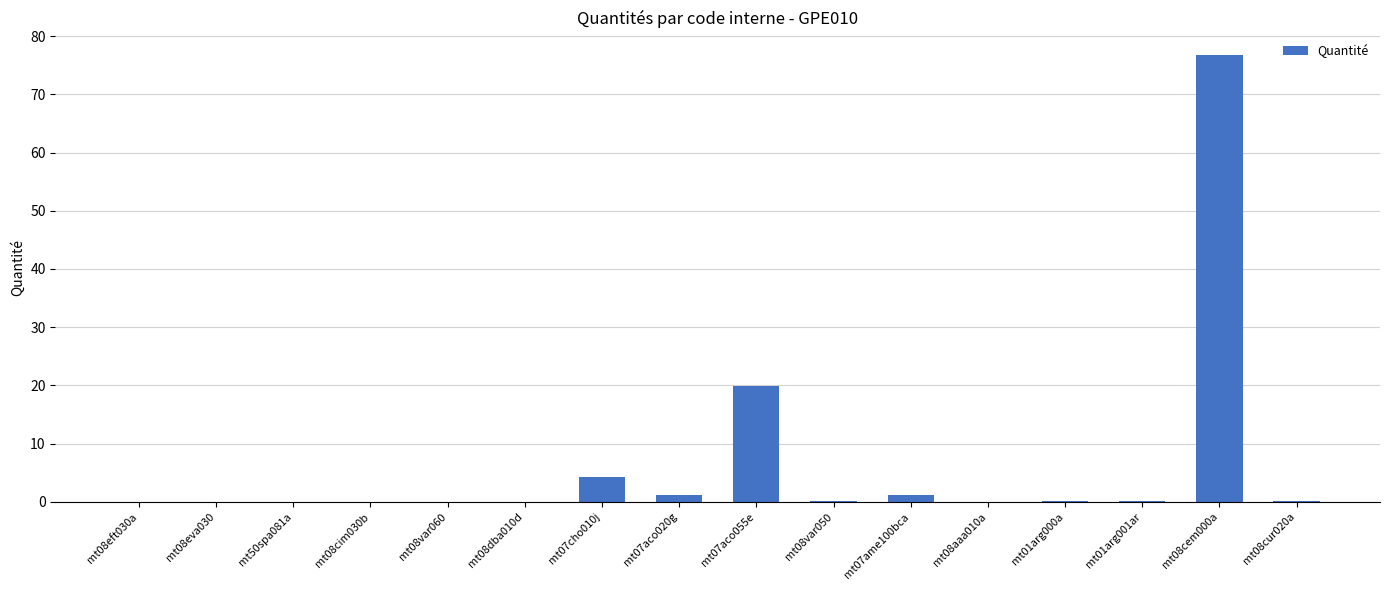

Approximately how many times larger is the value at mt01arg000a compared to mt07ame100bca?

0.1